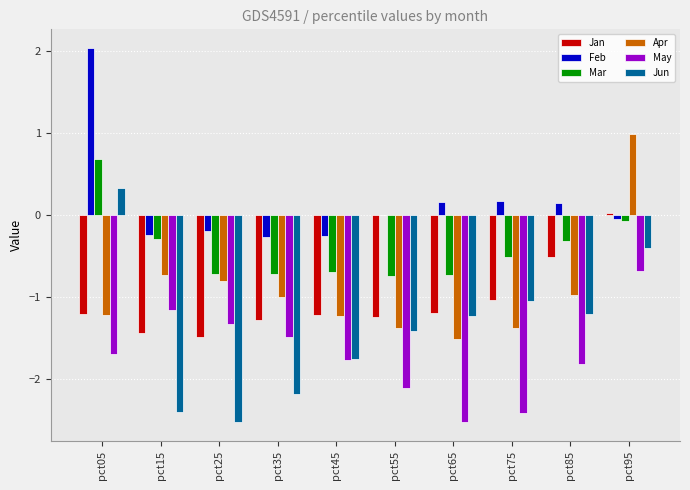

The Mar series shows -0.7 at pct45. True or false?

True